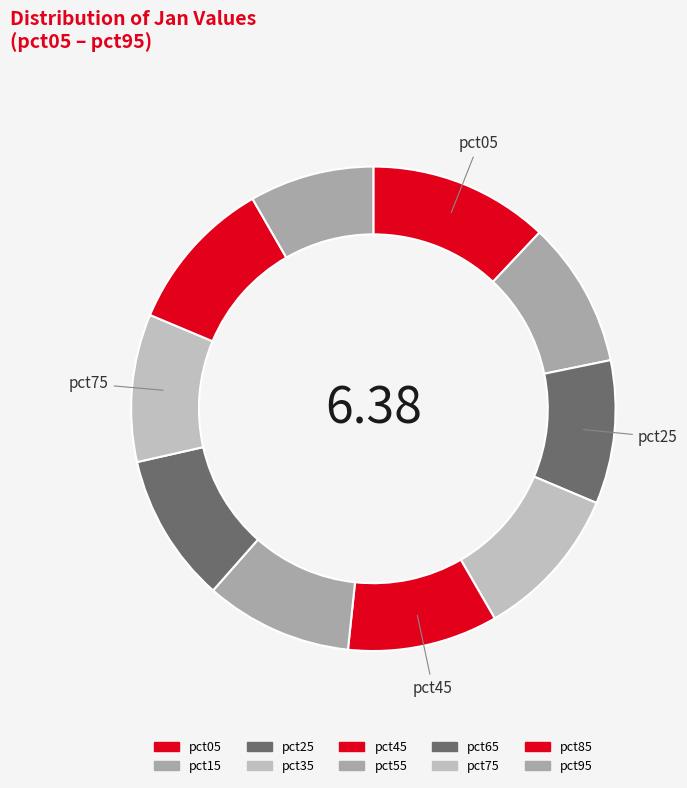

Count the number of slices in the pie.

10